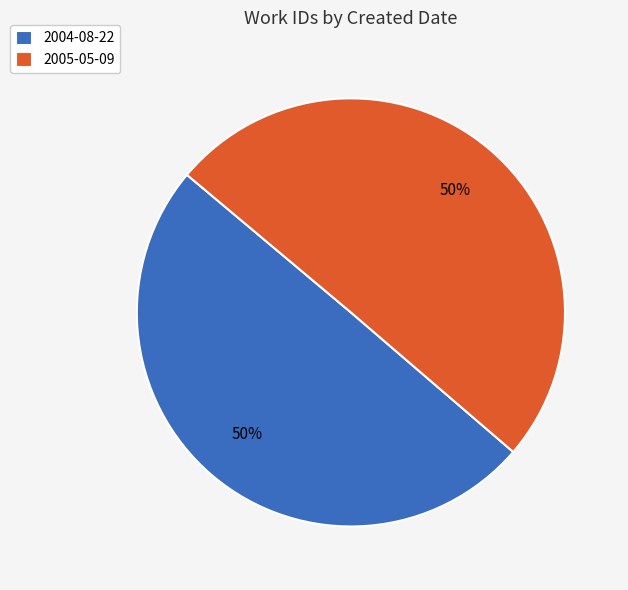

What is the ratio of the value at 2004-08-22 to the value at 2005-05-09?

1.0